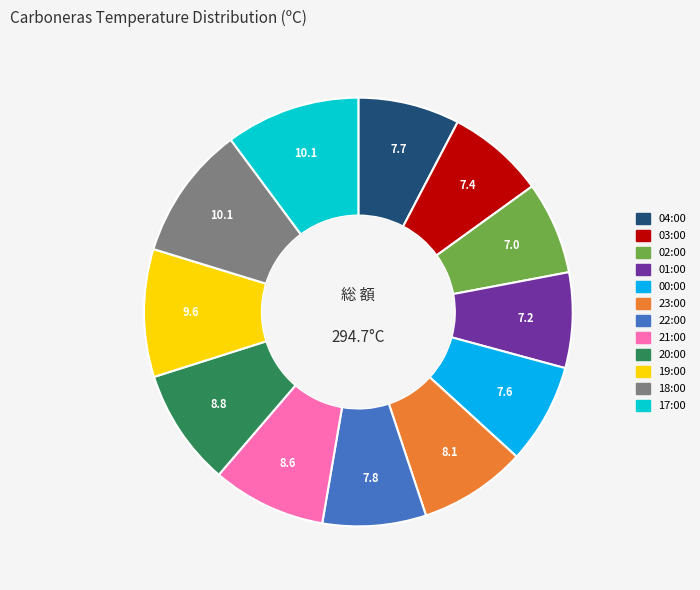

How many slices are in this pie chart?

12